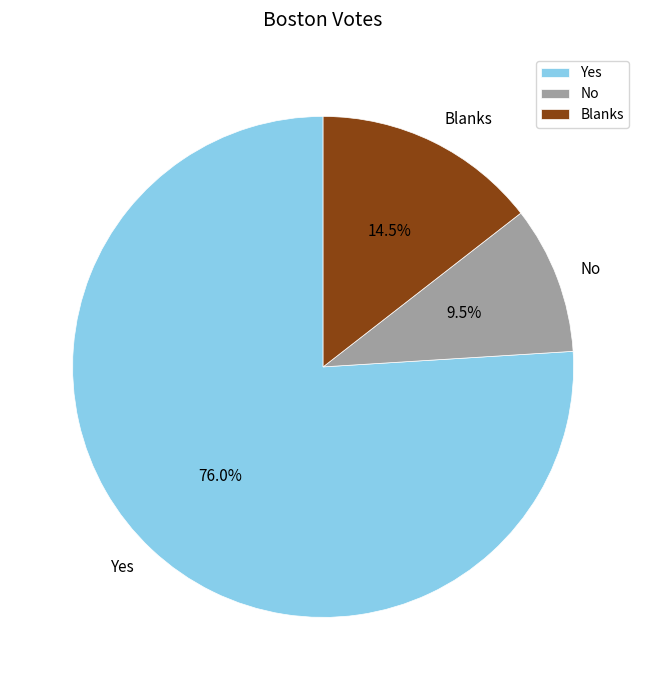

What percentage do No and Blanks together represent?

24.0%